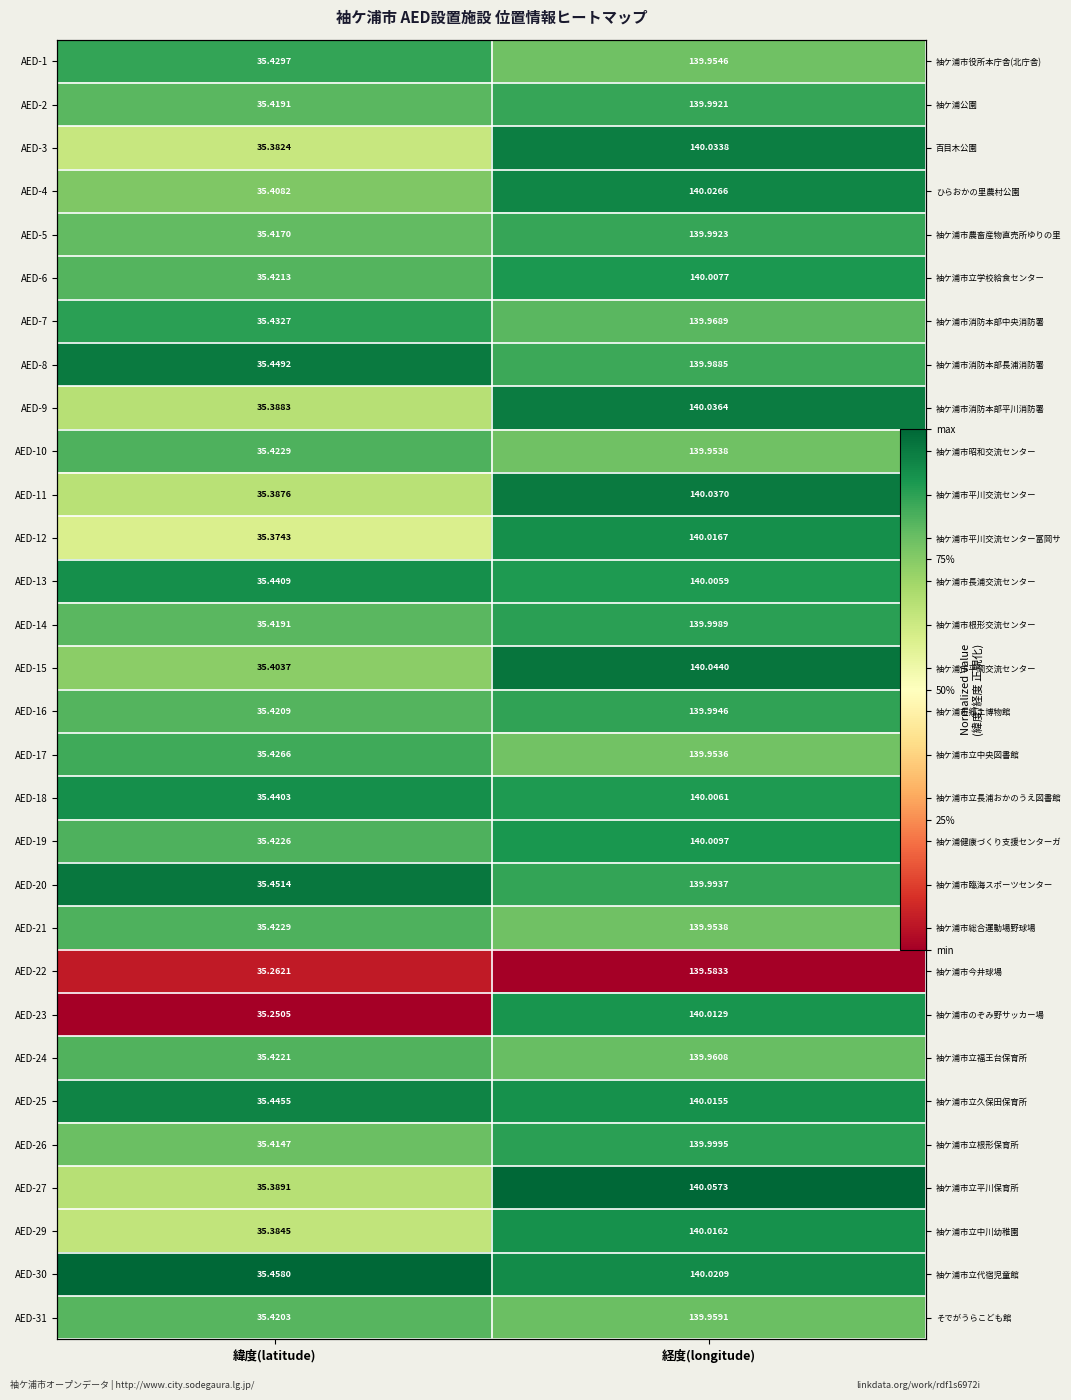

Rank the categories by AED-13 value from highest to lowest.

緯度(latitude), 経度(longitude)